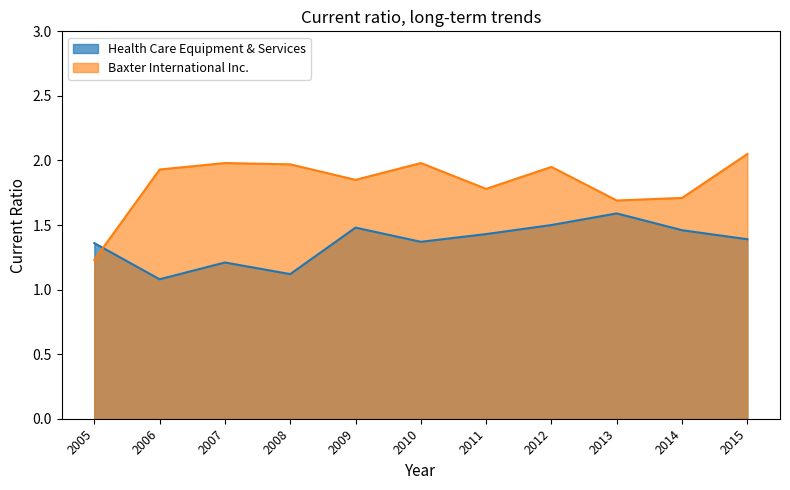

What is the average value of the Health Care Equipment & Services series?

1.4